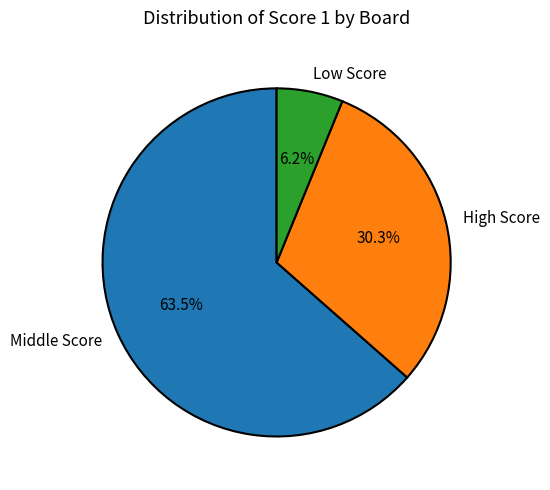

Rank the categories by value from highest to lowest.

Middle Score, High Score, Low Score